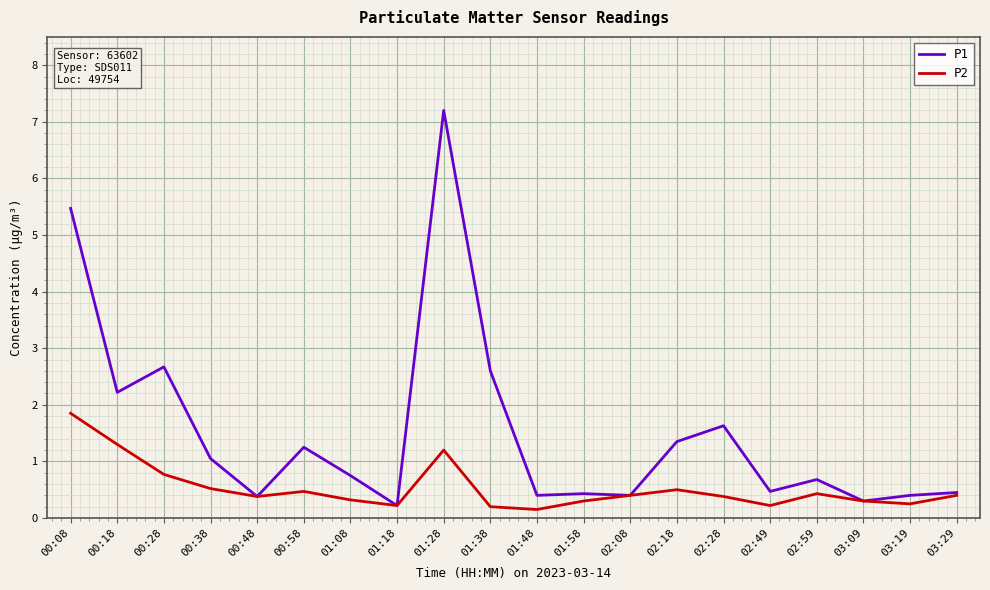

Which series has the largest total across all categories?

P1